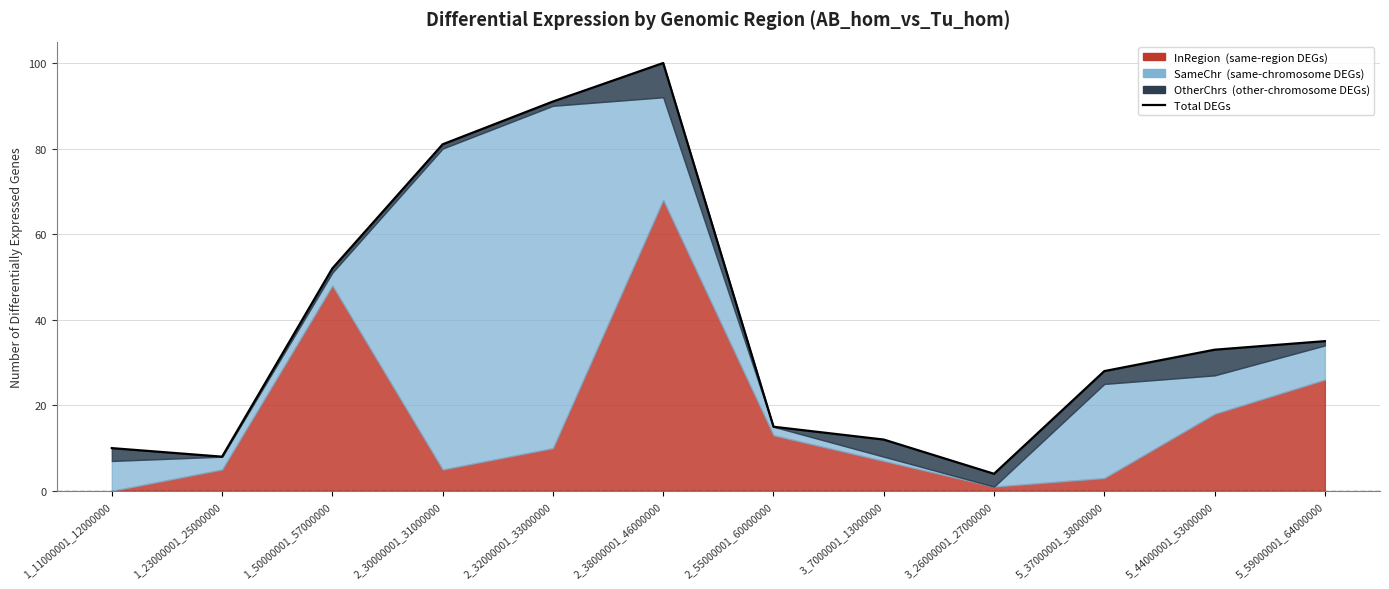

What position from the left is 5_37000001_38000000?

10